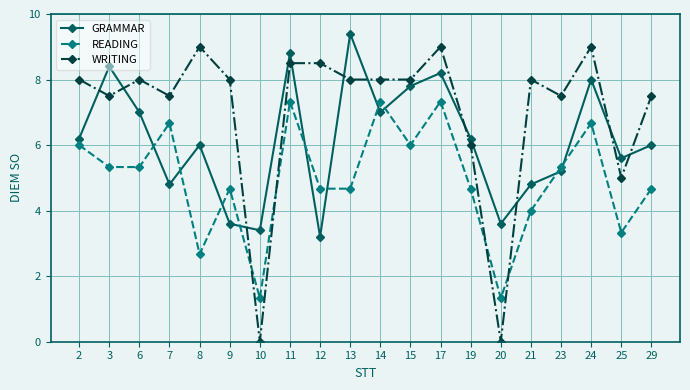

Count the number of data series in this chart.

3